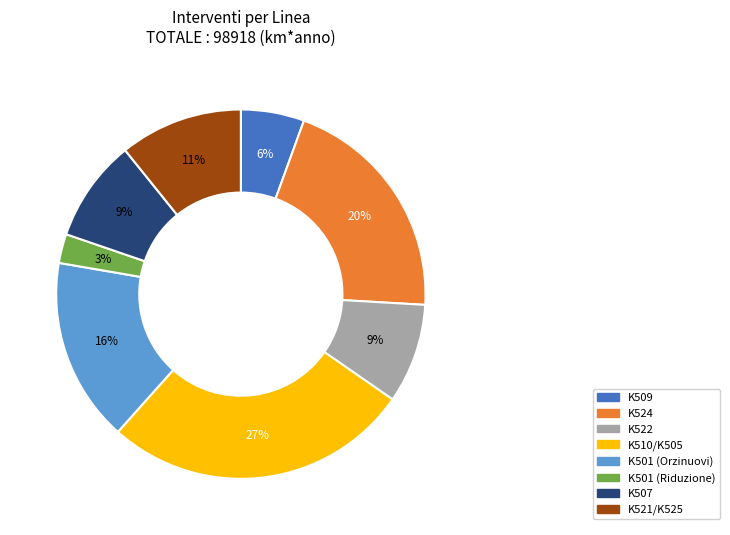

Is there a majority slice in this chart?

No